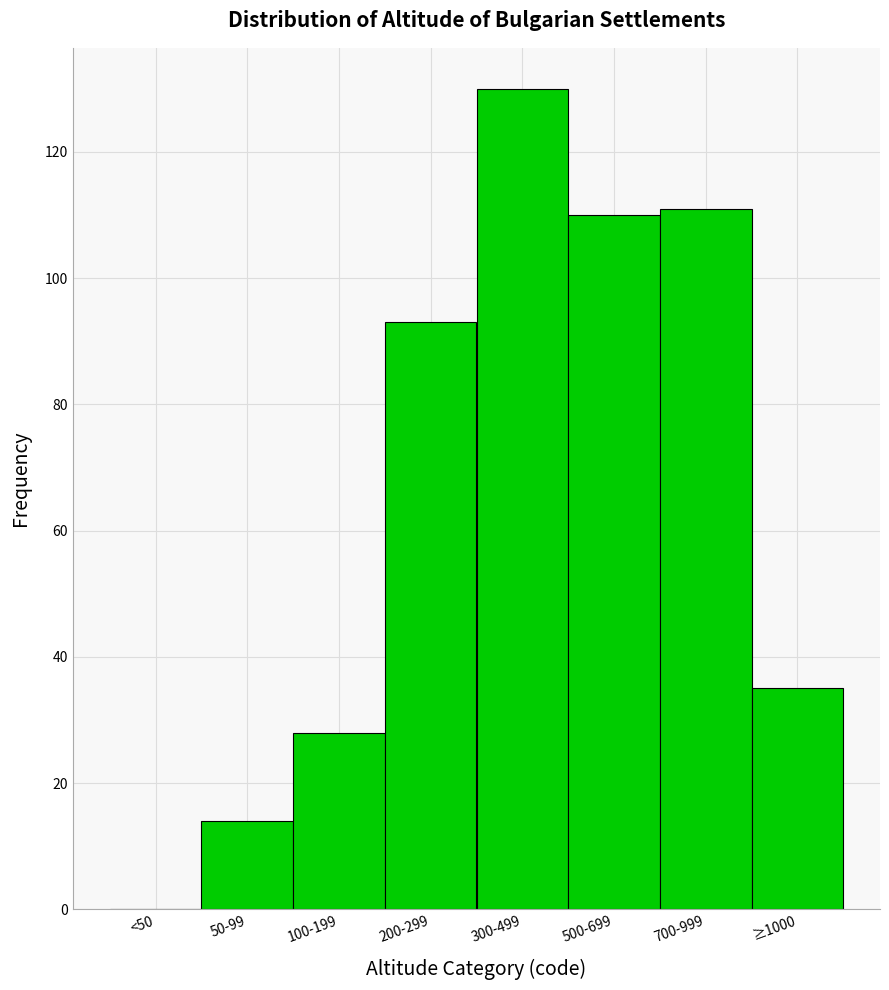

Reading left to right, extract all data points from this chart.

<50=0	50-99=14	100-199=28	200-299=93	300-499=130	500-699=110	700-999=111	≥1000=35